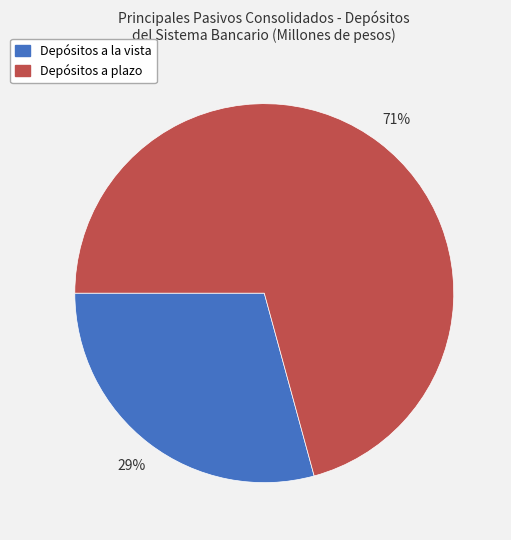

To the nearest percent, what is the average slice percentage?

50%